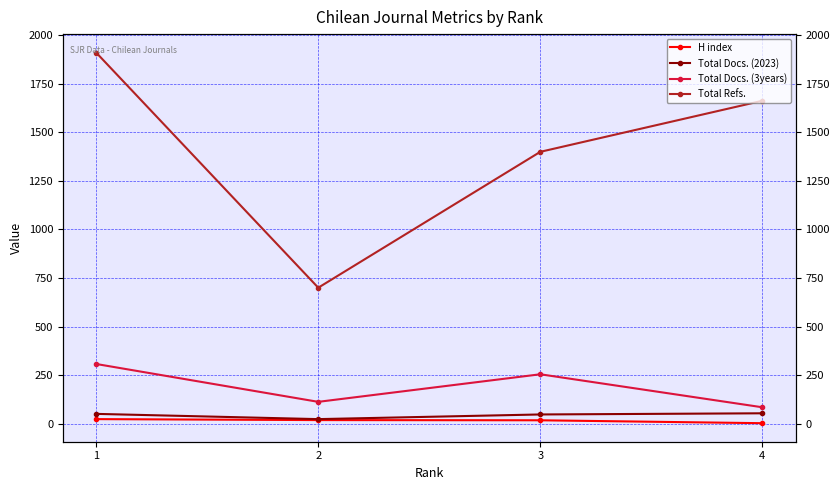

Reading right to left, list all the values displayed in this chart.

H index: 2	17	18	23
Total Docs. (2023): 53	47	23	50
Total Docs. (3years): 84	254	112	307
Total Refs.: 1663	1400	700	1911